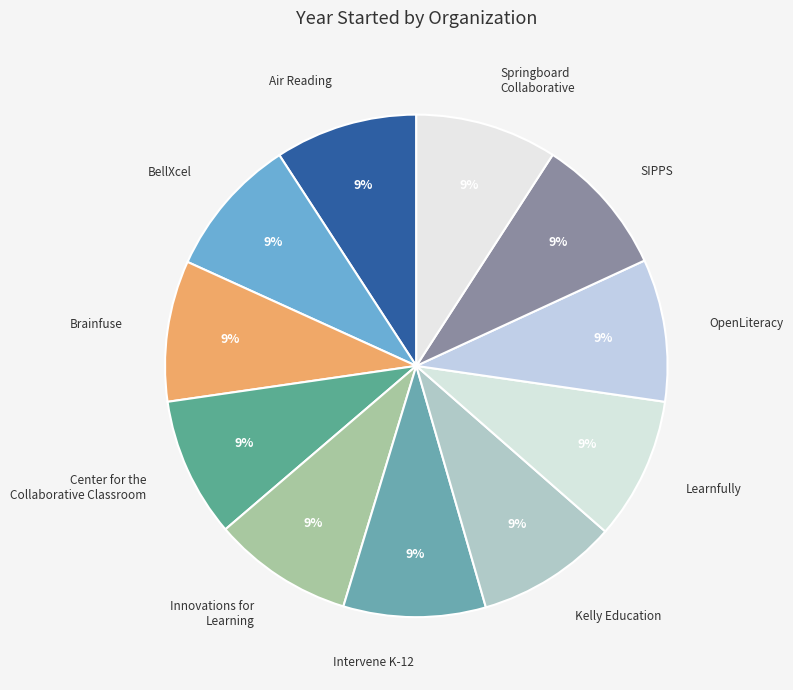

What percentage is the OpenLiteracy slice, to the nearest percent?

9%